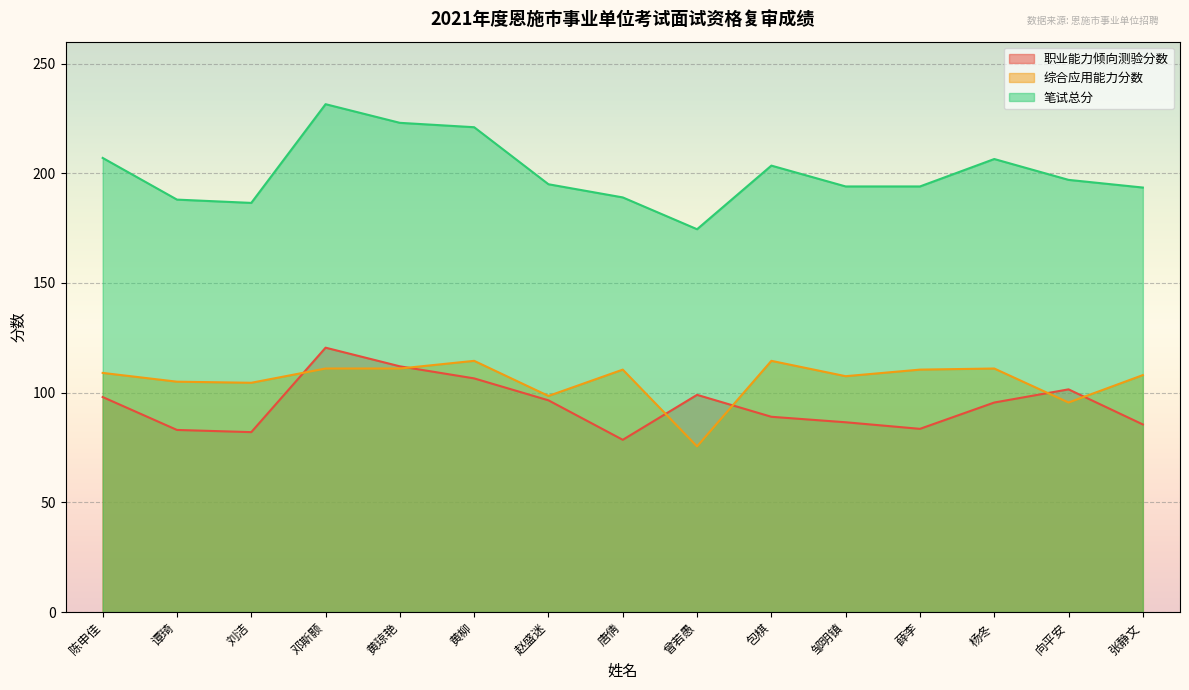

Does the chart display data point markers on the line(s)?

No